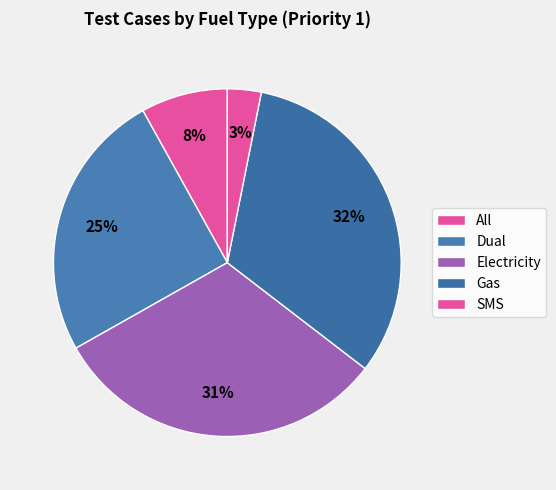

The SMS slice represents 3% of the pie. True or false?

True